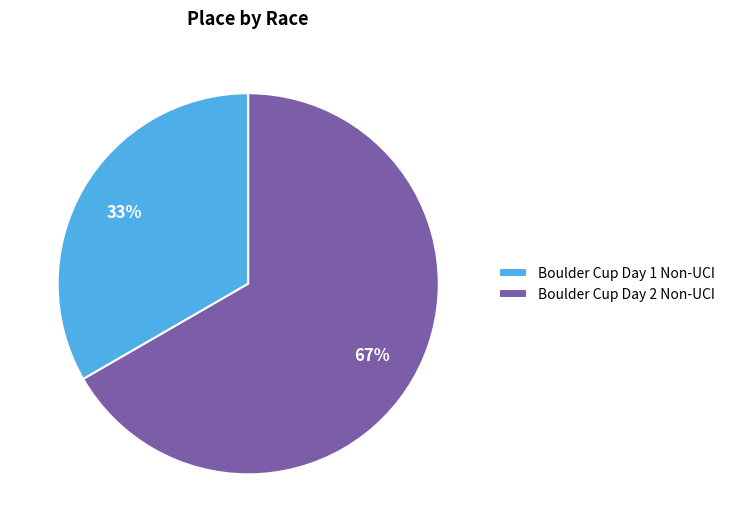

How many slices are in this pie chart?

2